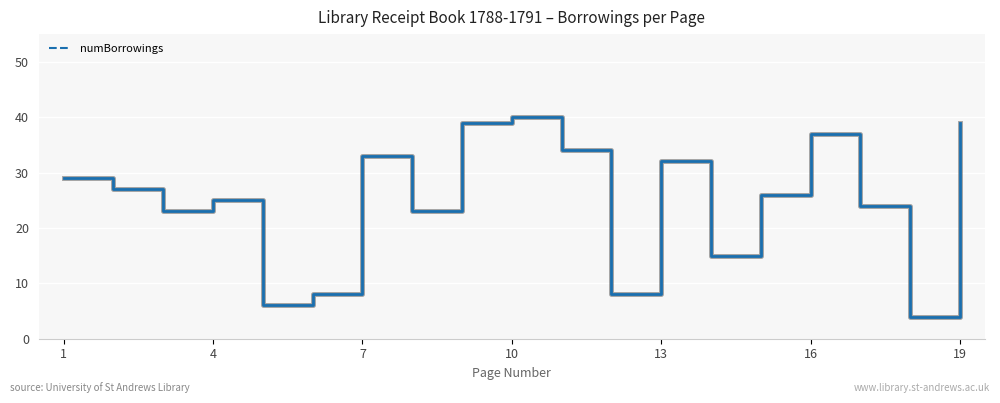

What is the smallest value displayed?

4